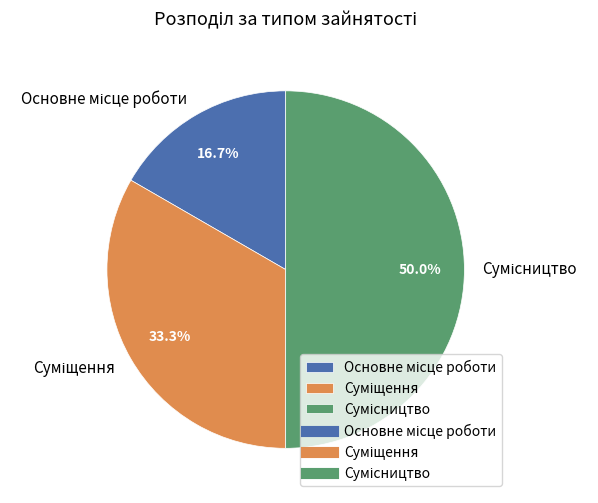

Which slice is the largest?

Сумісництво